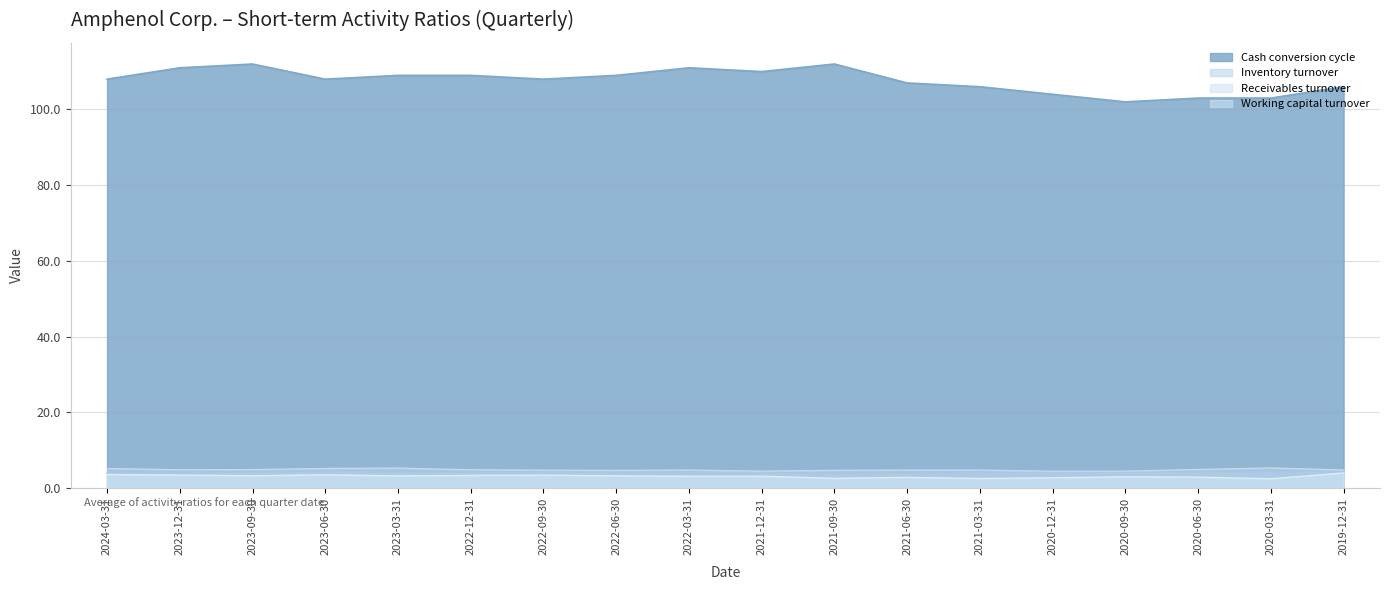

What is the total value across all series at 2021-06-30?

118.3